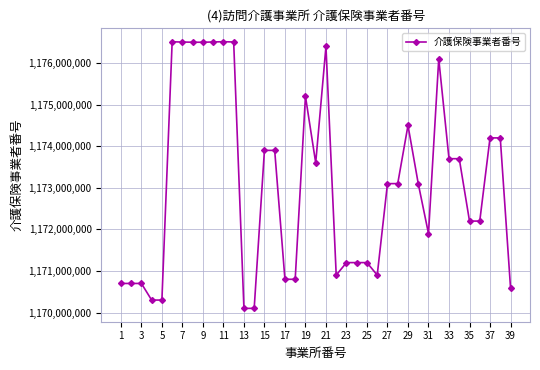

What is the average value?

1173104176